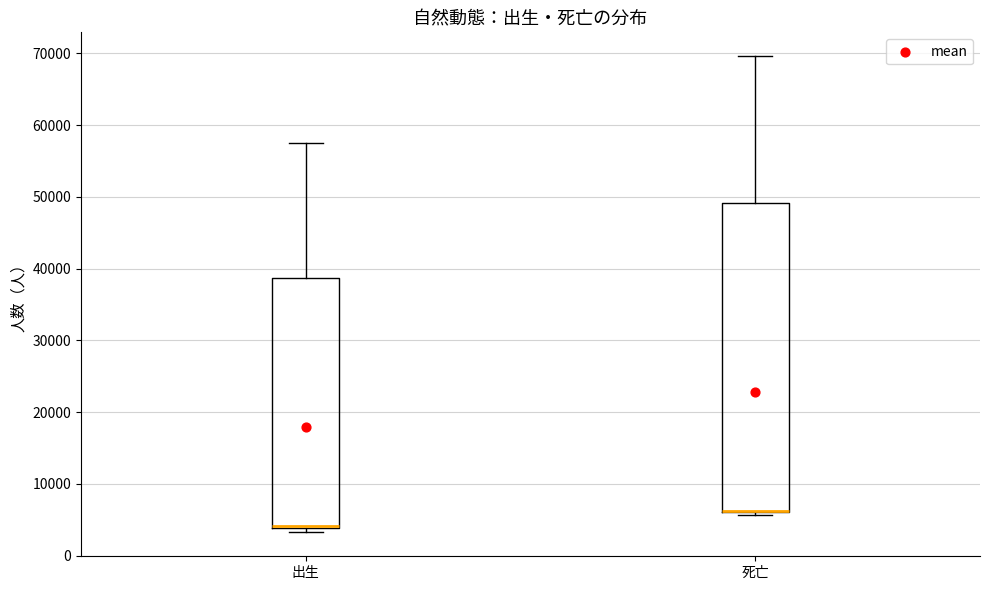

Reading left to right, transcribe this box plot: for each box, give where its median line is, the range the box spans, and where its two whiskers end, as read against the y-axis. The values are not printed on the chart, so give them approximately, as read against the axis.

出生: median 4000 (drawn on the box's lower edge), box 4000 to 39000, whiskers 3000 to 58000
死亡: median 6000 (drawn on the box's lower edge), box 6000 to 49000, whiskers 6000 (just below the box's lower edge) to 70000